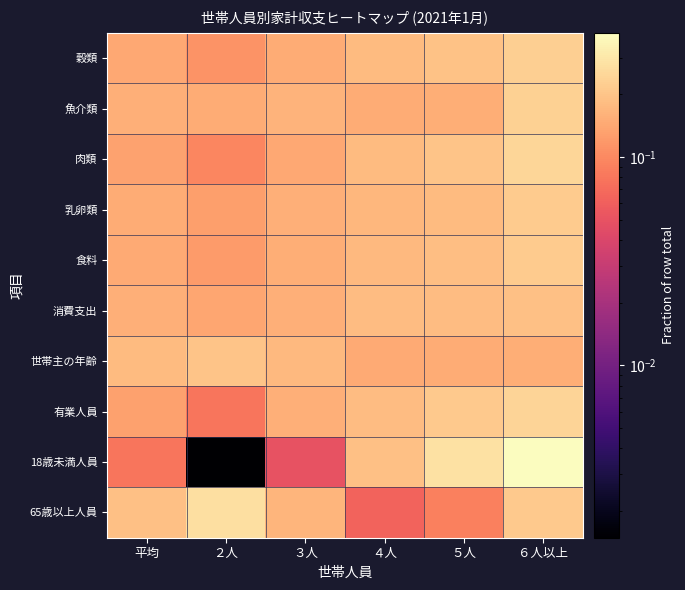

Count the number of data series in this chart.

10